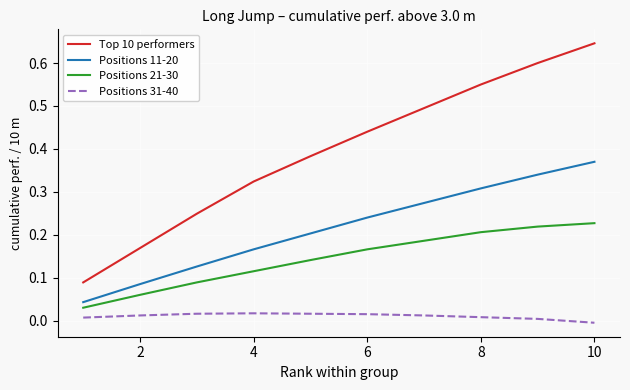

Which series has the widest spread of values?

Top 10 performers